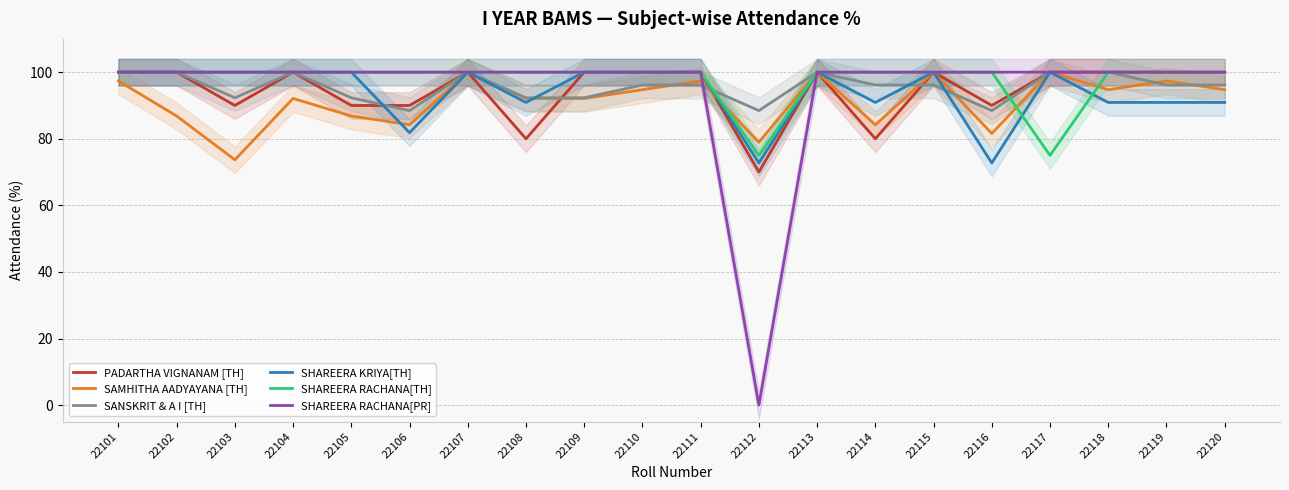

List the labels in order of SHAREERA RACHANA[TH] value, smallest first.

22112, 22117, 22101, 22102, 22103, 22104, 22105, 22106, 22107, 22108, 22109, 22110, 22111, 22113, 22114, 22115, 22116, 22118, 22119, 22120